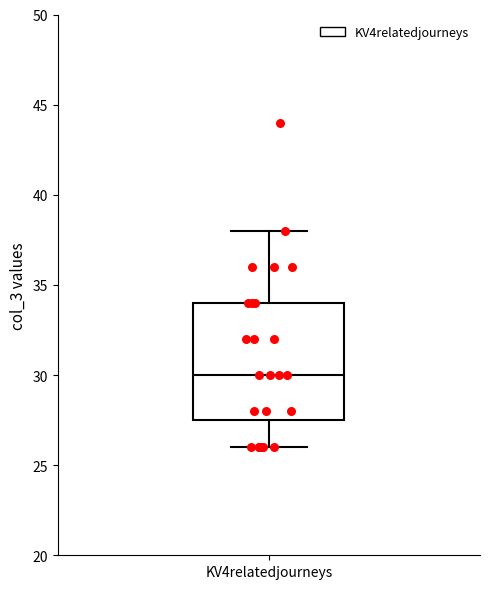

Transcribe this box plot: give where the median line is, the range the box spans, and where the two whiskers end, as read against the y-axis. The values are not printed on the chart, so give them approximately, as read against the axis.

median 30.0, box 27.5 to 34.0, whiskers 26.0 to 38.0